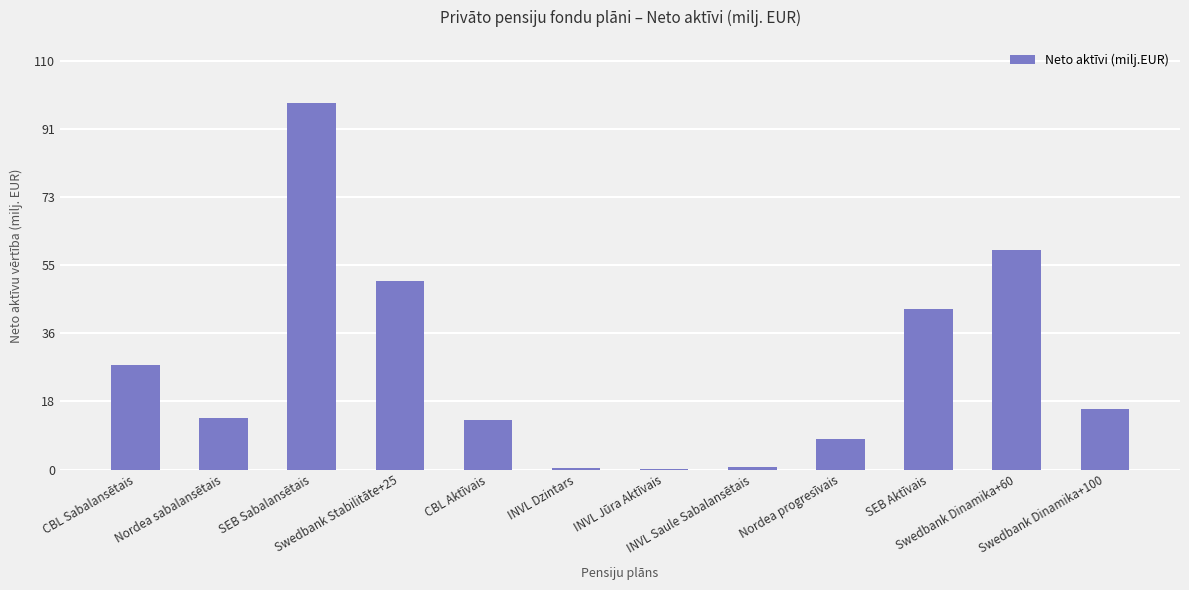

The chart shows a value of 43.2 at SEB Aktīvais. True or false?

True